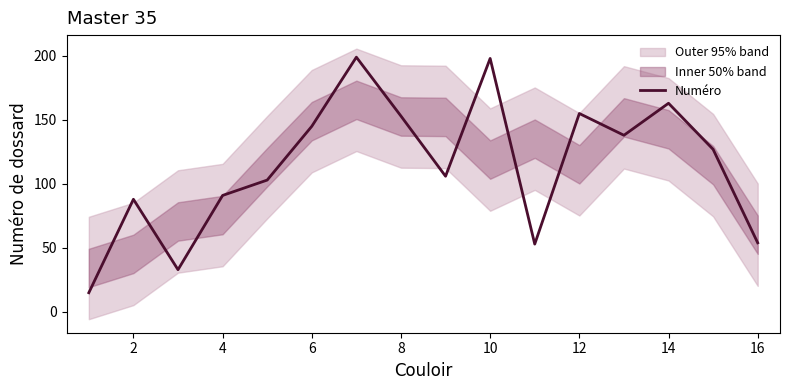

What is the sum of all values?

1821